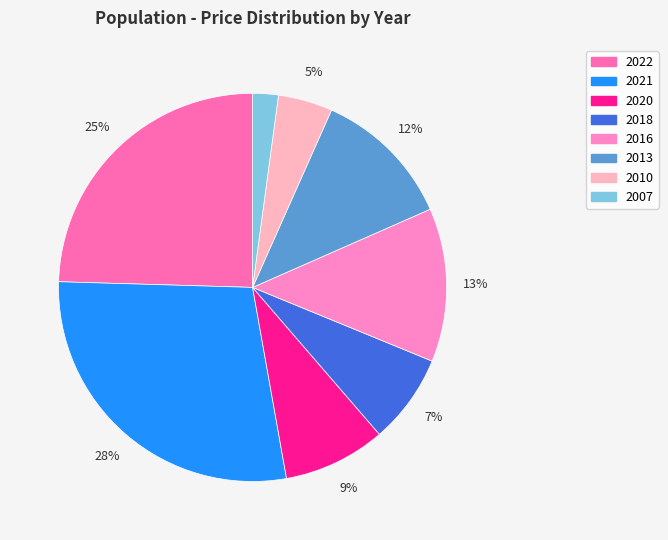

What percentage is the 2007 slice, to the nearest percent?

2%